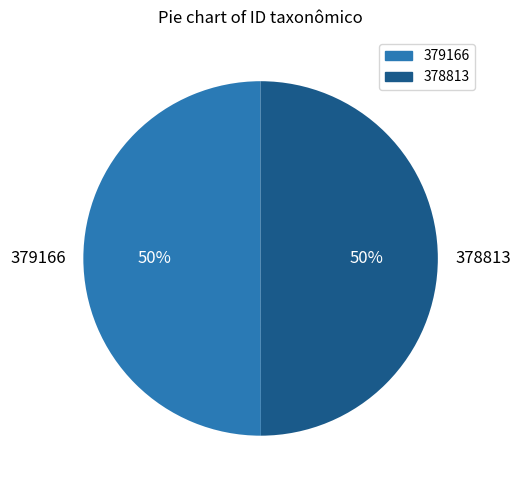

To the nearest percent, what is the average slice percentage?

50%